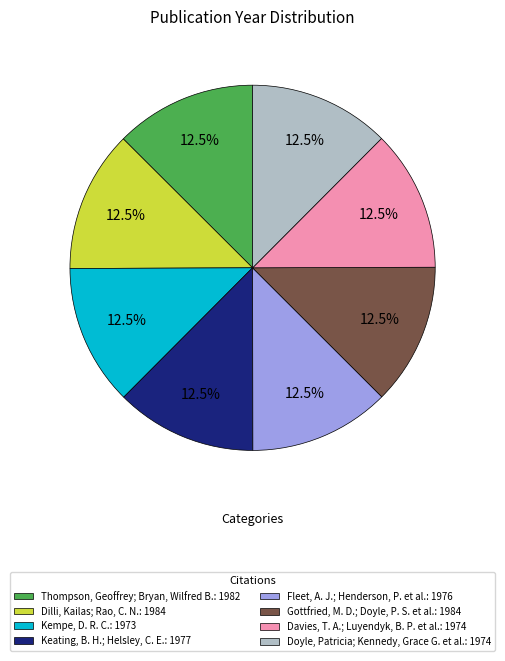

How many segments does this pie chart have?

8